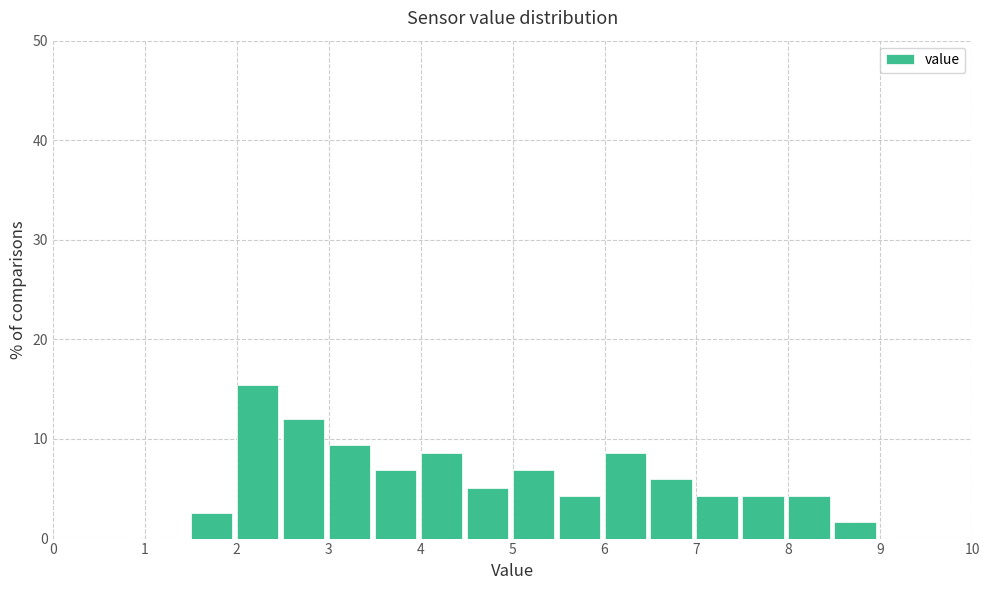

Over which range of the x-axis is the bar tallest?

2.0 to 2.5